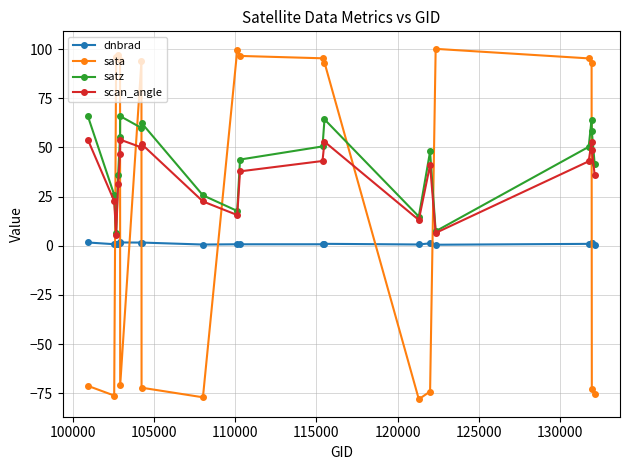

Which series ends up on top after the final intersection of sata and satz?

satz